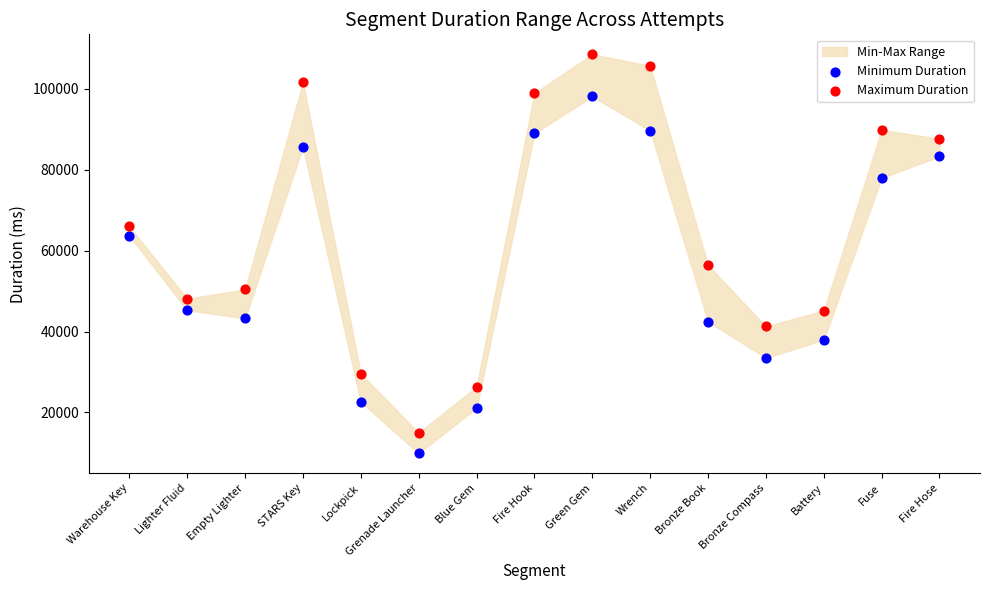

In the Minimum Duration series, what Y value is closest to 54022?

45279